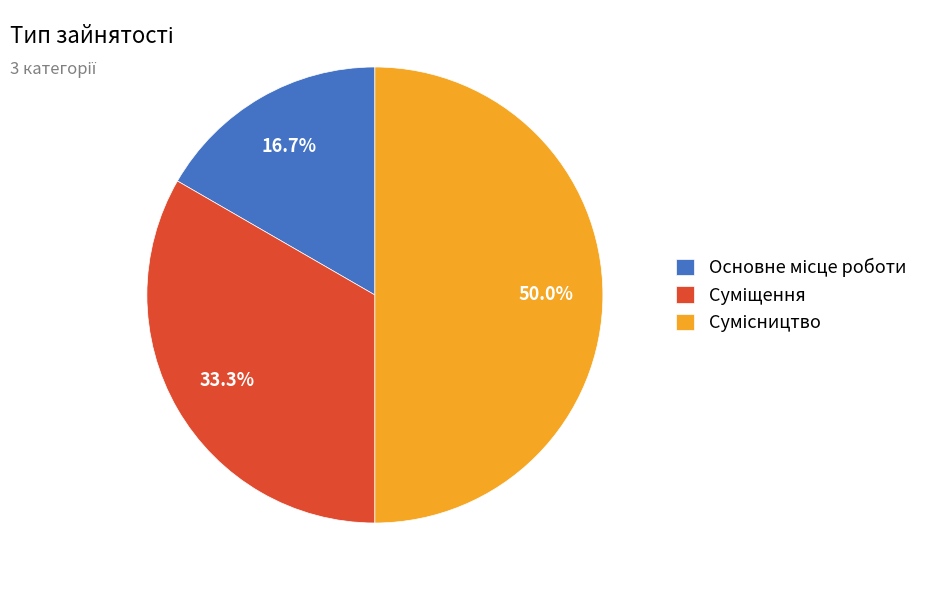

How many segments does this pie chart have?

3